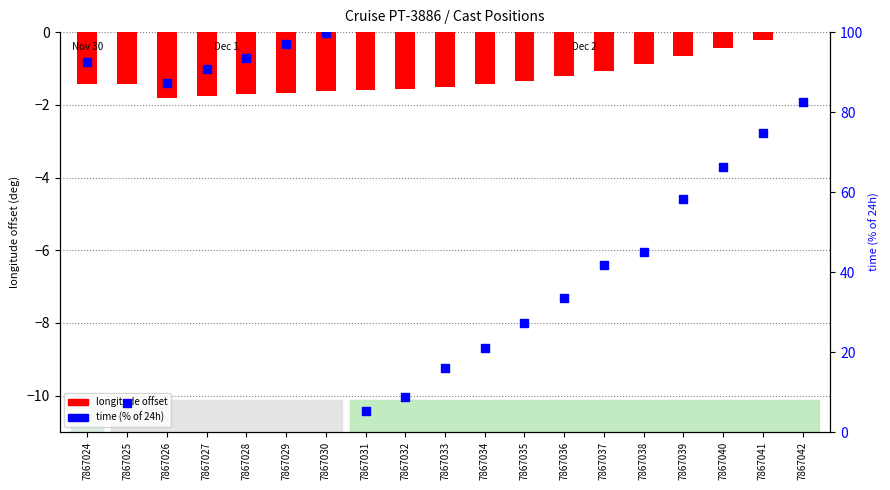

What is the total value across all series at 7867027?

88.9